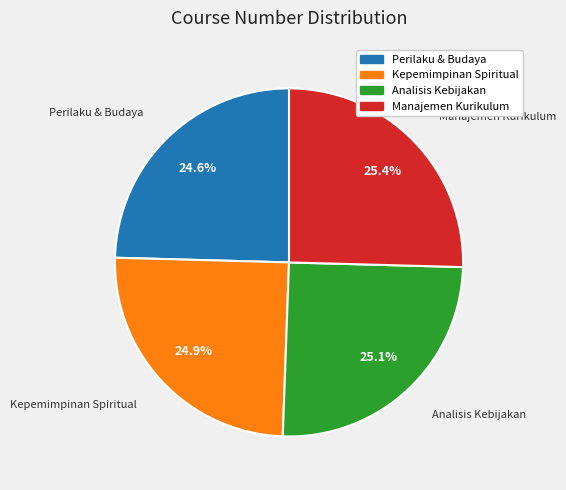

To the nearest percent, what is the average slice percentage?

25%